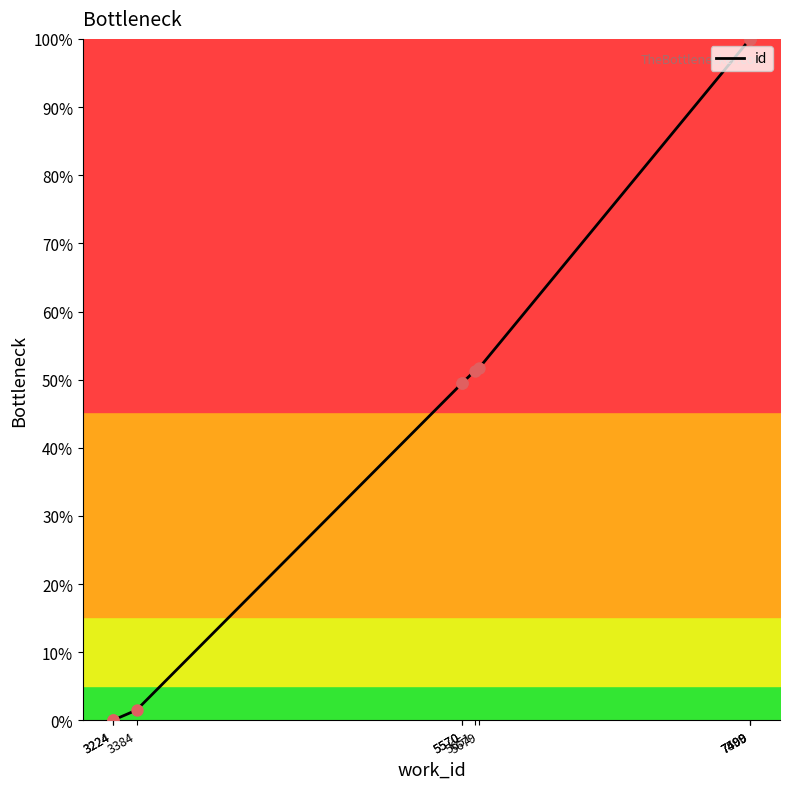

Which has a higher value, 3224 or 3384?

3384